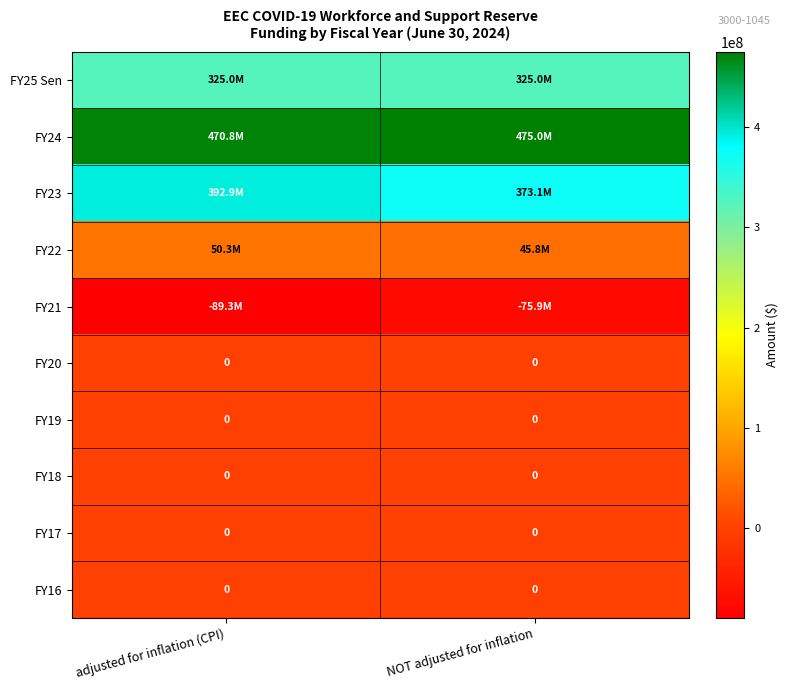

The FY17 series shows 0 at NOT adjusted for inflation. True or false?

True